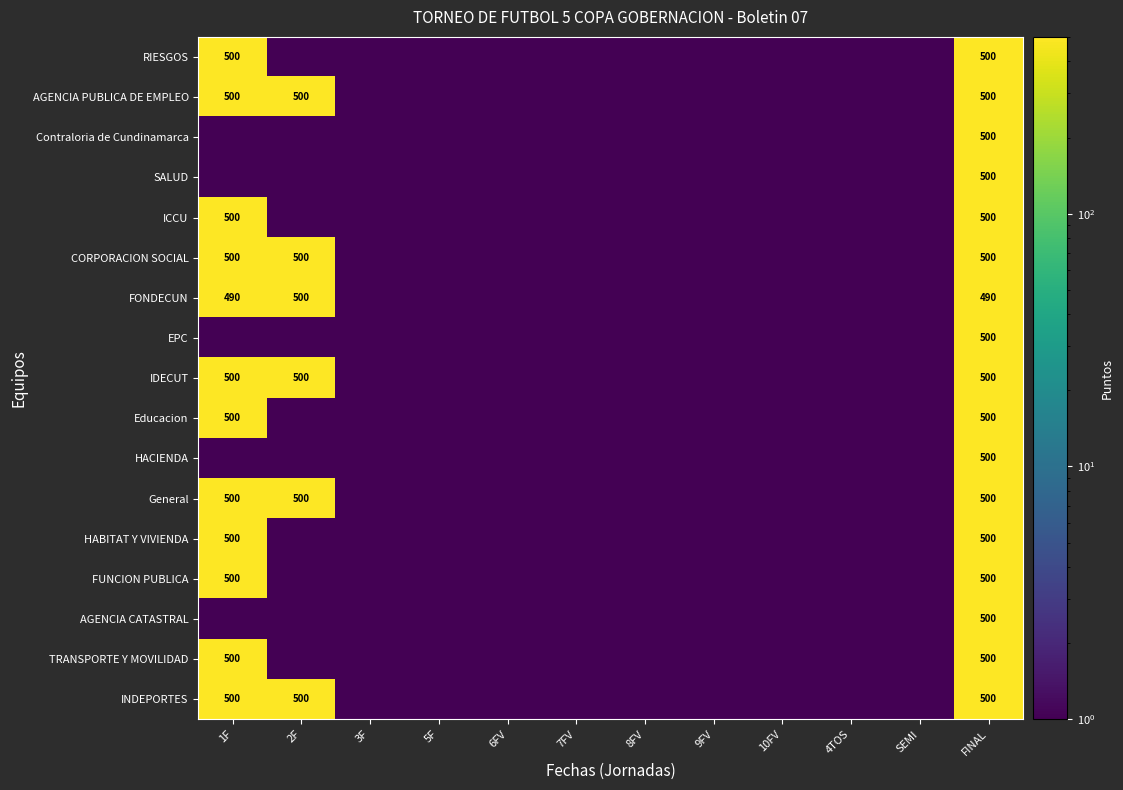

At which category is the sum across all series the highest?

FINAL